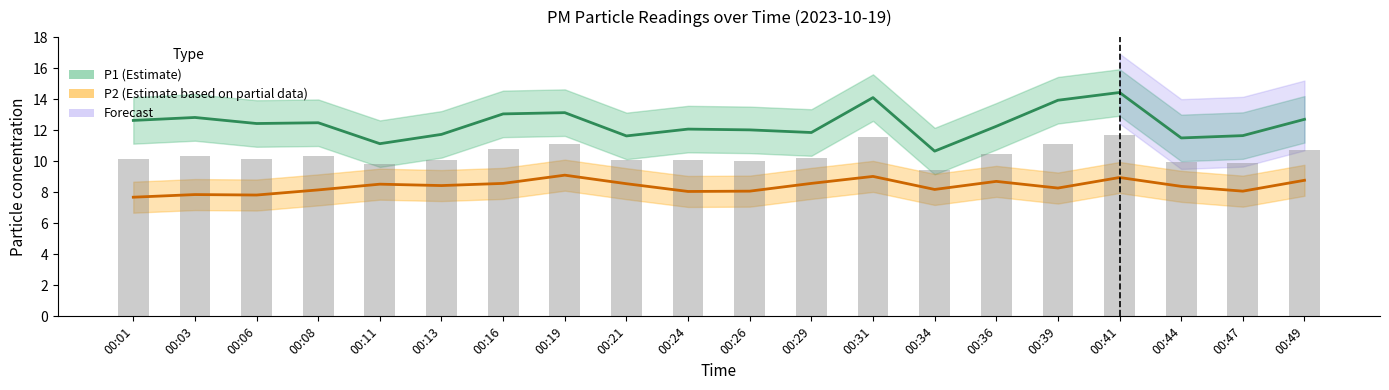

What is the minimum value shown in the chart?

7.7